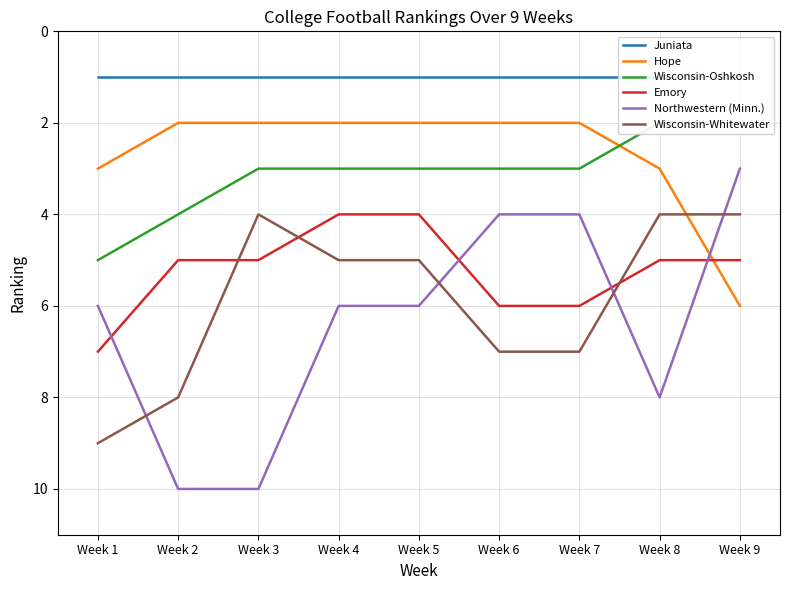

True or false: Emory has more than 2 interior local peaks.

False